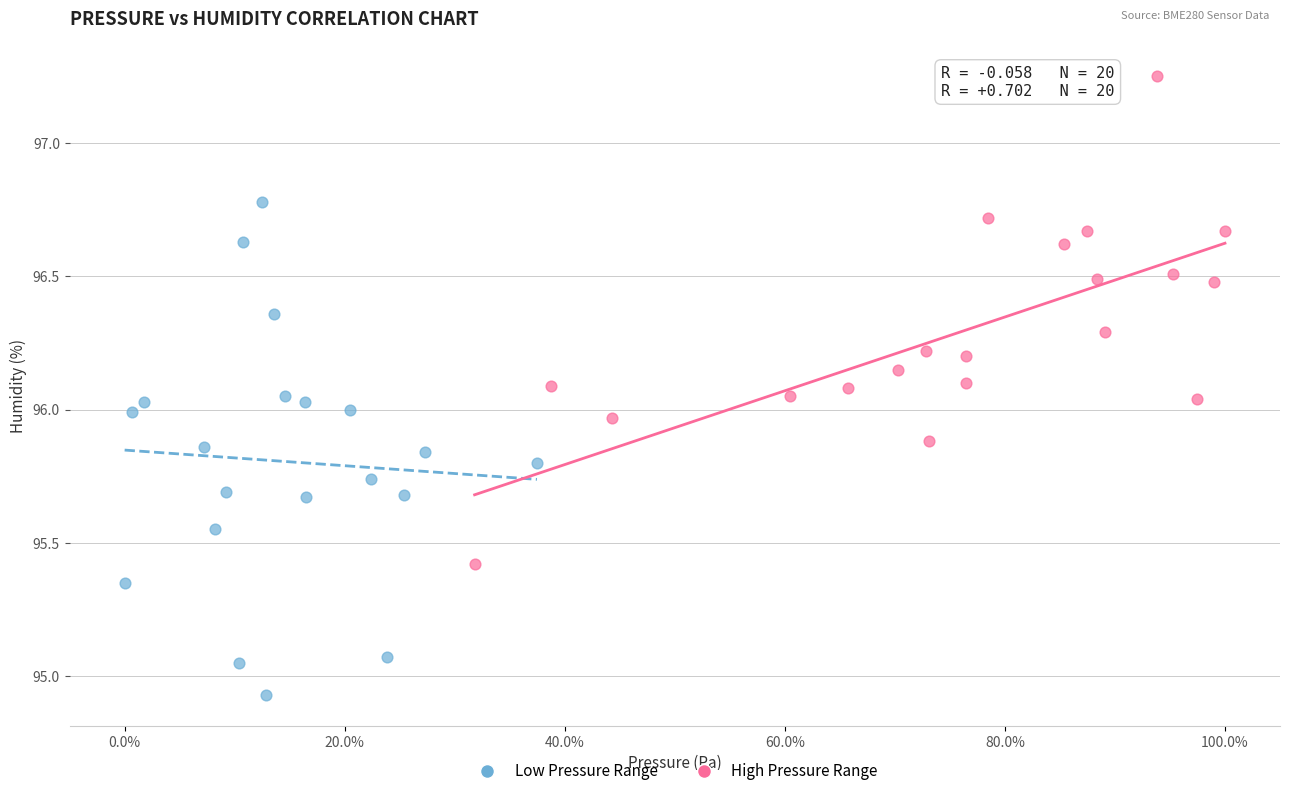

Which series contains the lowest Y value?

Low Pressure Range